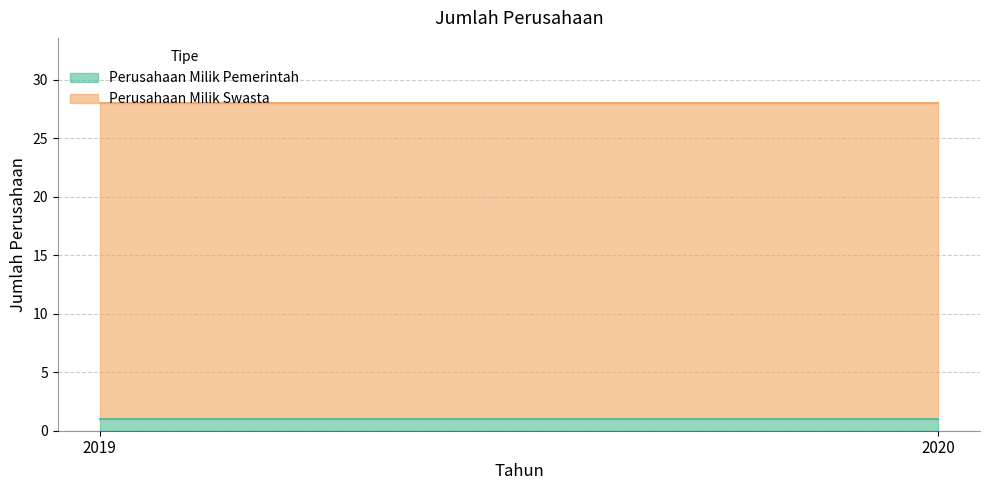

Reading left to right, extract all data points from this chart.

Perusahaan Milik Pemerintah: 1	1
Perusahaan Milik Swasta: 27	27